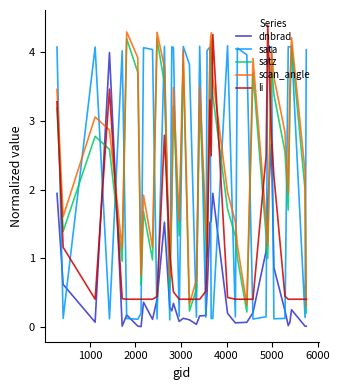

True or false: satz and scan_angle intersect in this chart.

False